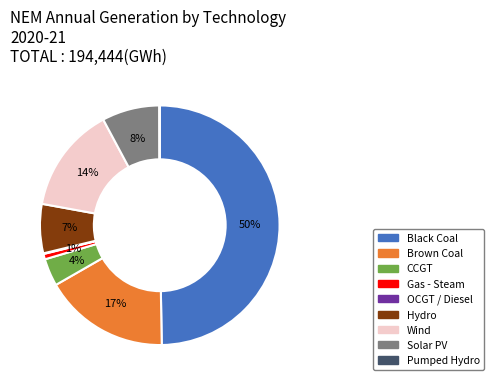

To the nearest percent, what portion does Wind represent?

14%